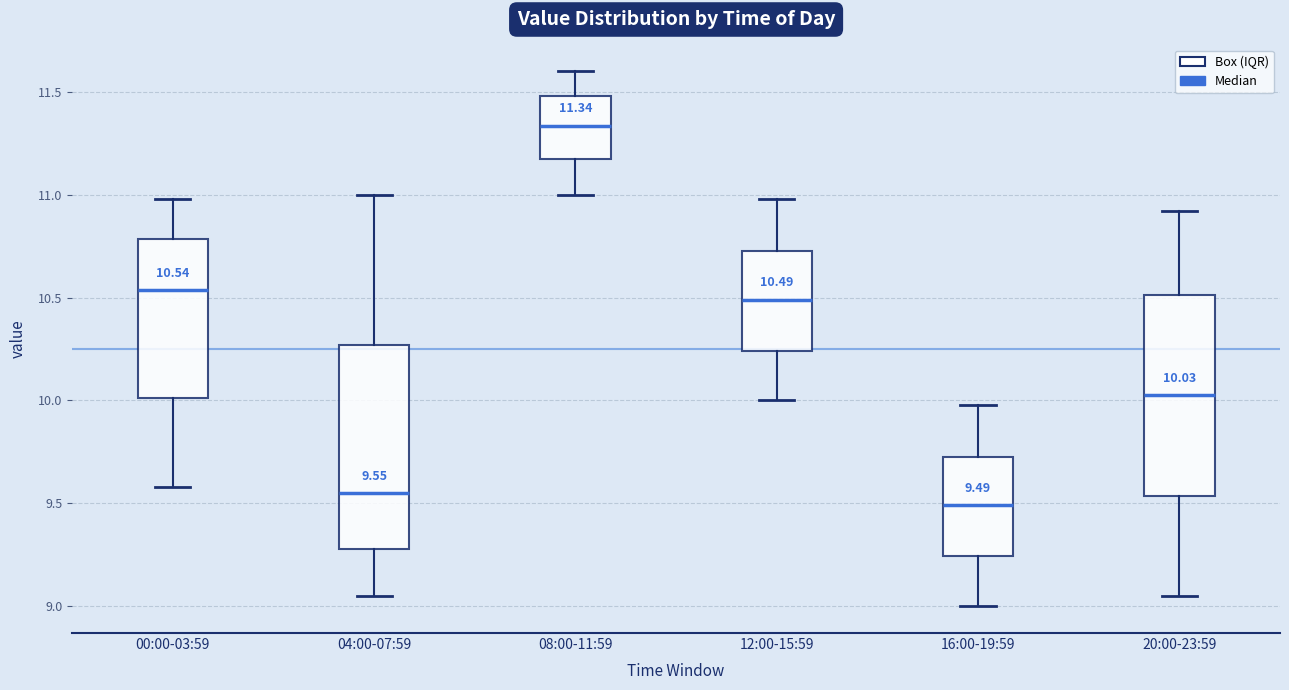

Which box has the highest median line?

08:00-11:59